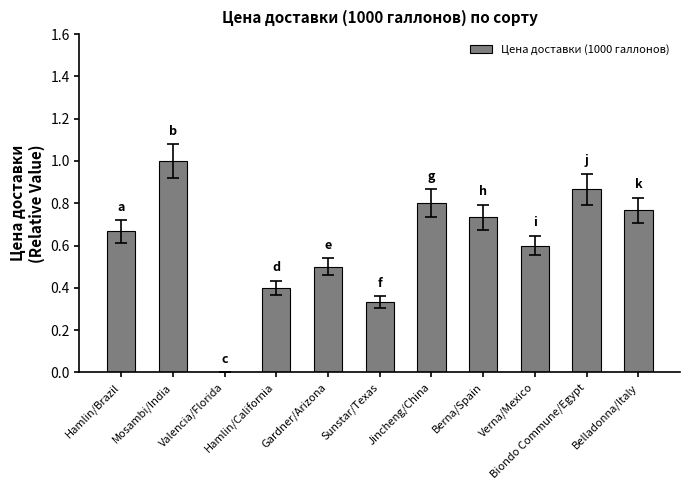

How many categories are shown in the chart?

11